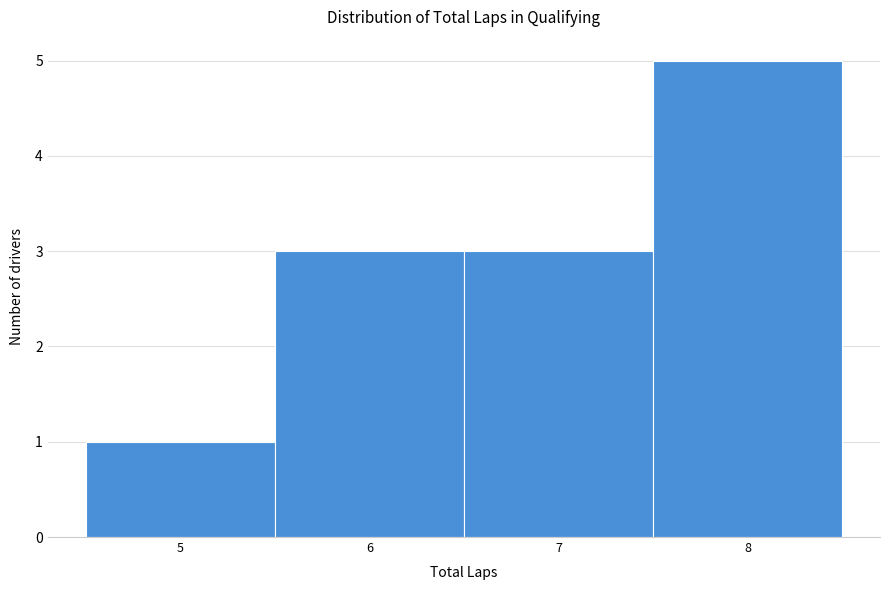

What is the height of the bar covering 7.5 to 8.5 on the x-axis? The values are not printed on the chart, so give them approximately, as read against the axis.

5